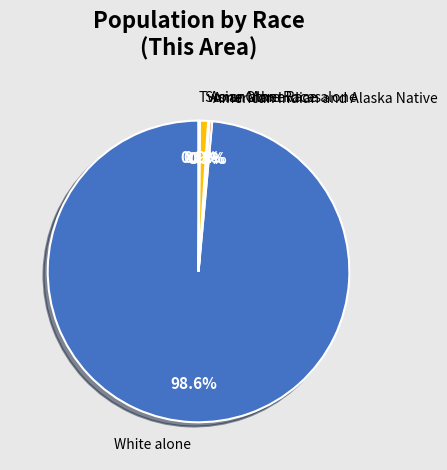

How much of the chart is everything except White alone?

1.4%